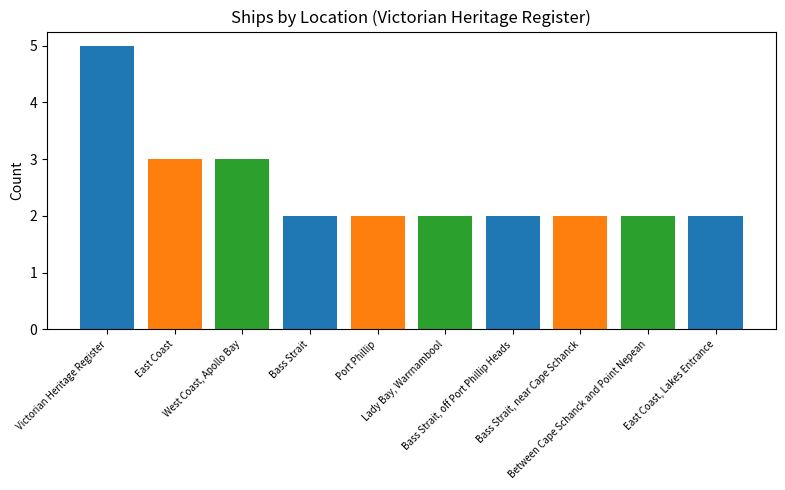

The chart shows a value of 3 at East Coast, Lakes Entrance. True or false?

False